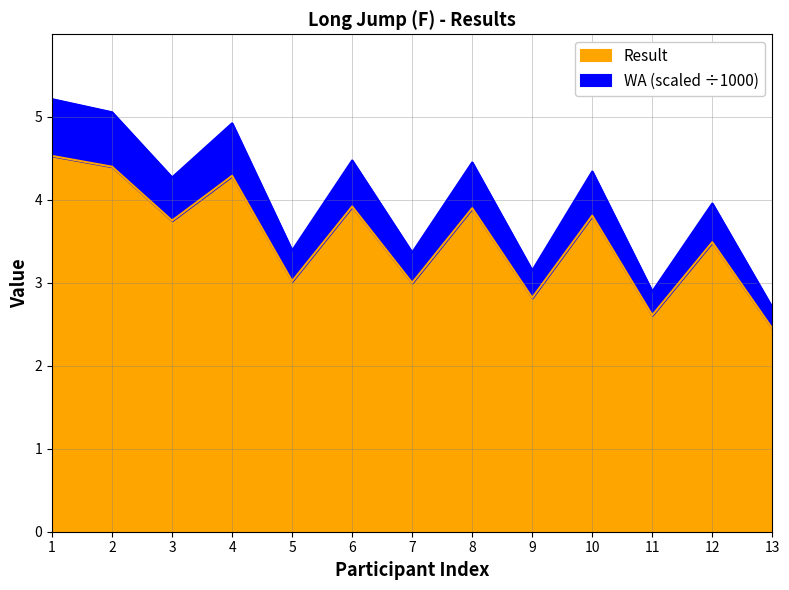

Where does the Result series first go above 3?

1